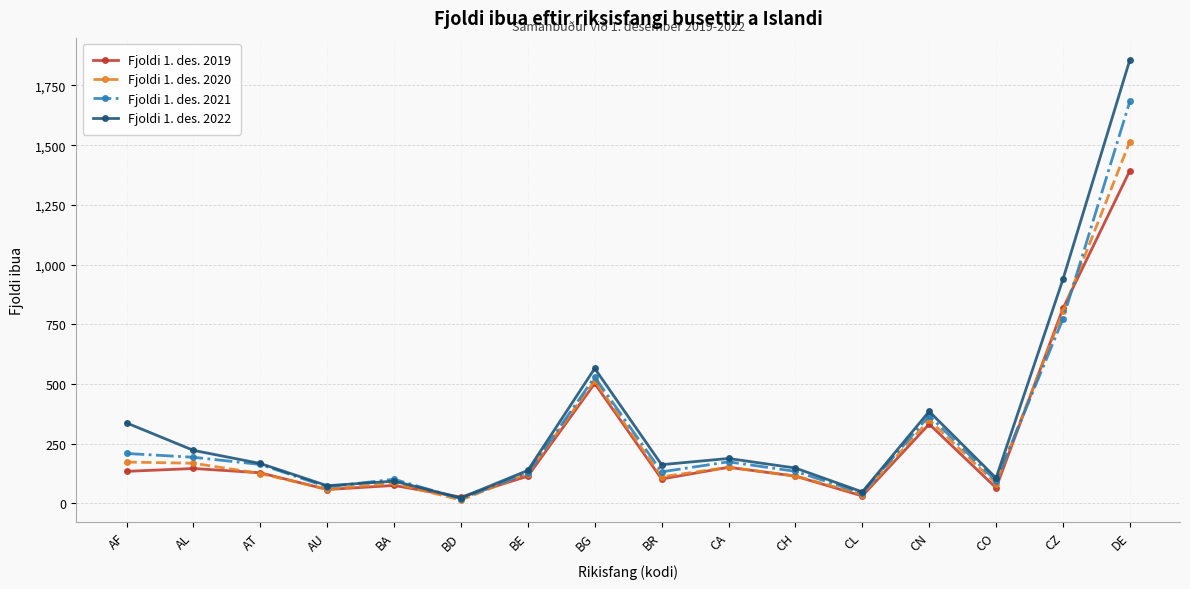

Count the number of data series in this chart.

4